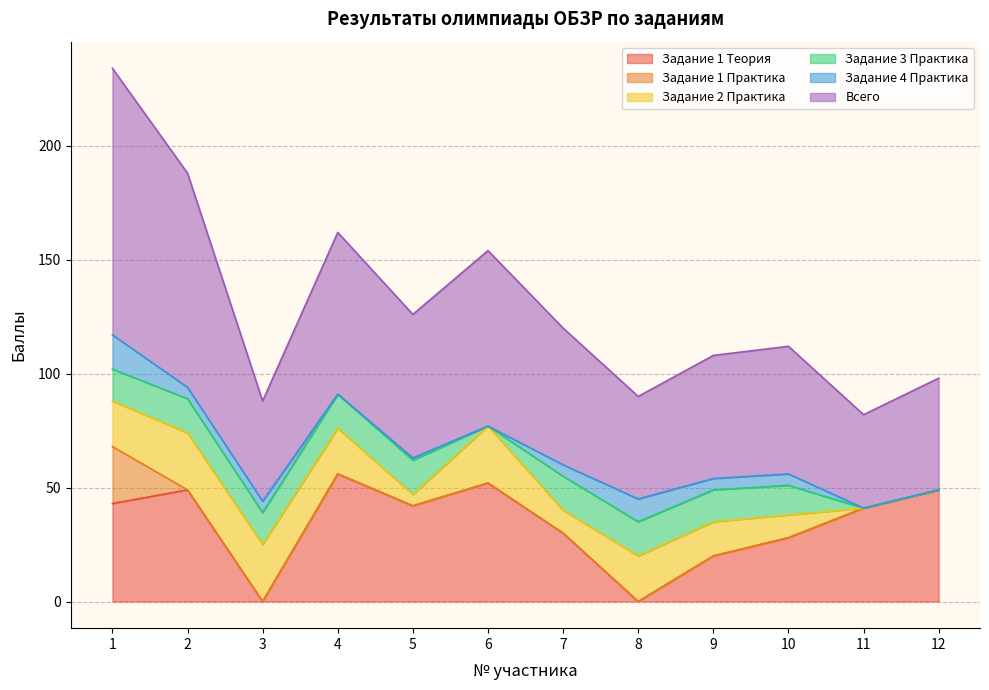

What is the spread (max minus min) of values at 12?

49